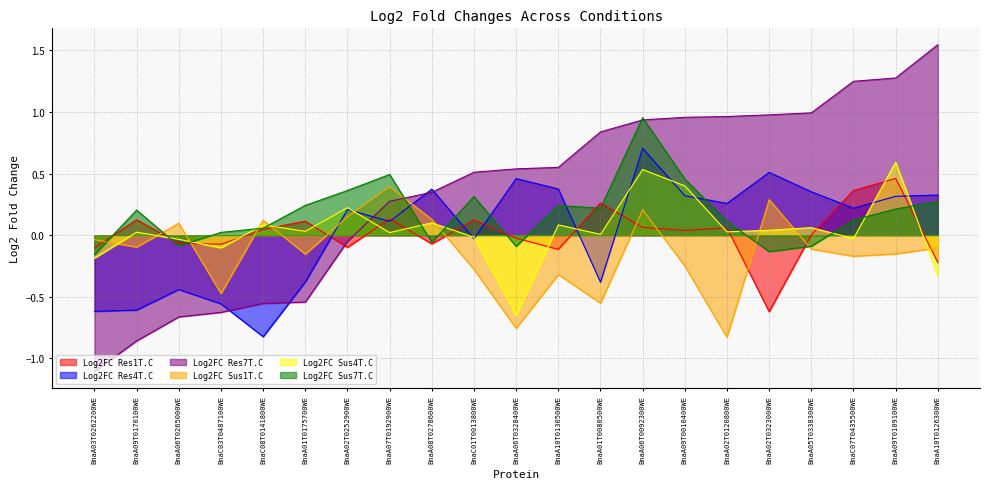

How many lines are shown in the chart?

6